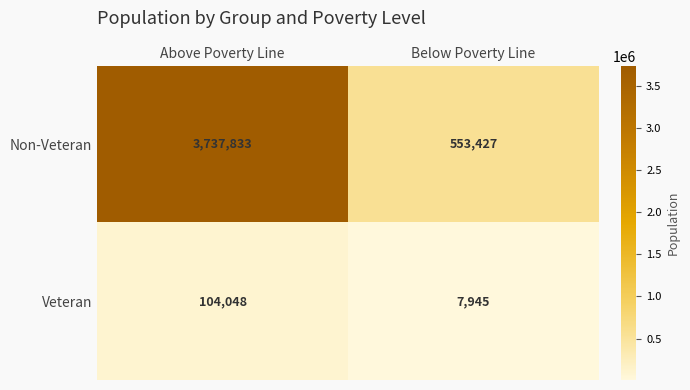

Reading left to right, what are all the values shown in this chart?

Non-Veteran: 3737833	553427
Veteran: 104048	7945